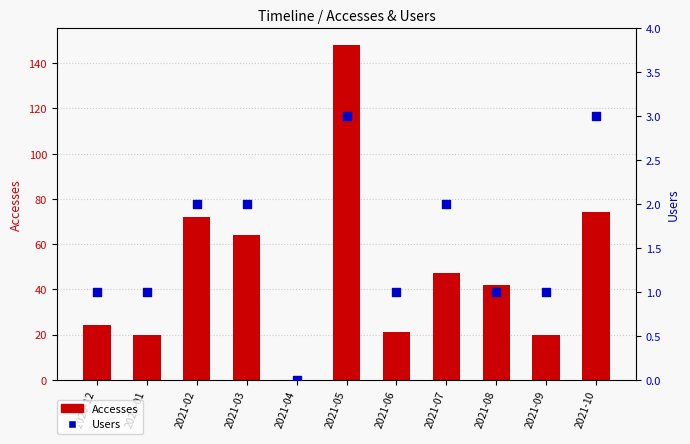

Which series reaches the maximum Y coordinate?

Accesses